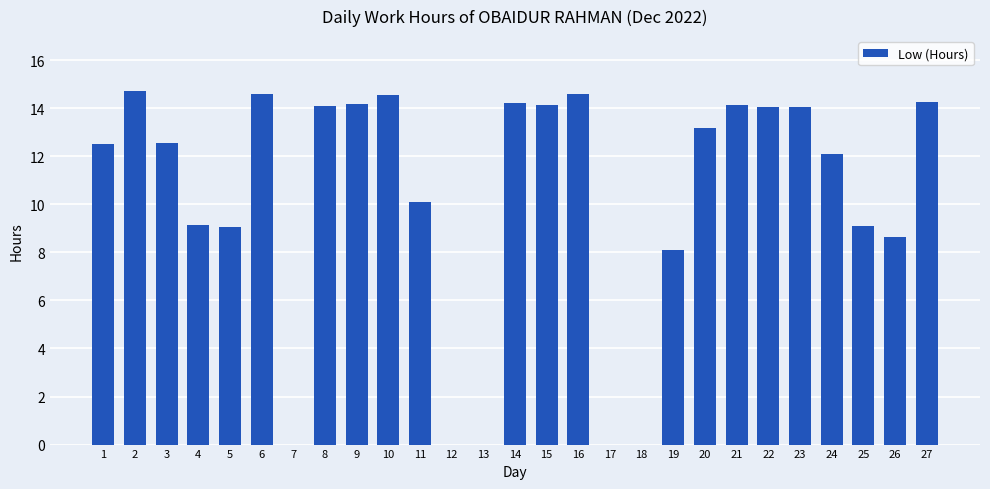

Count the number of values greater than 12.

16